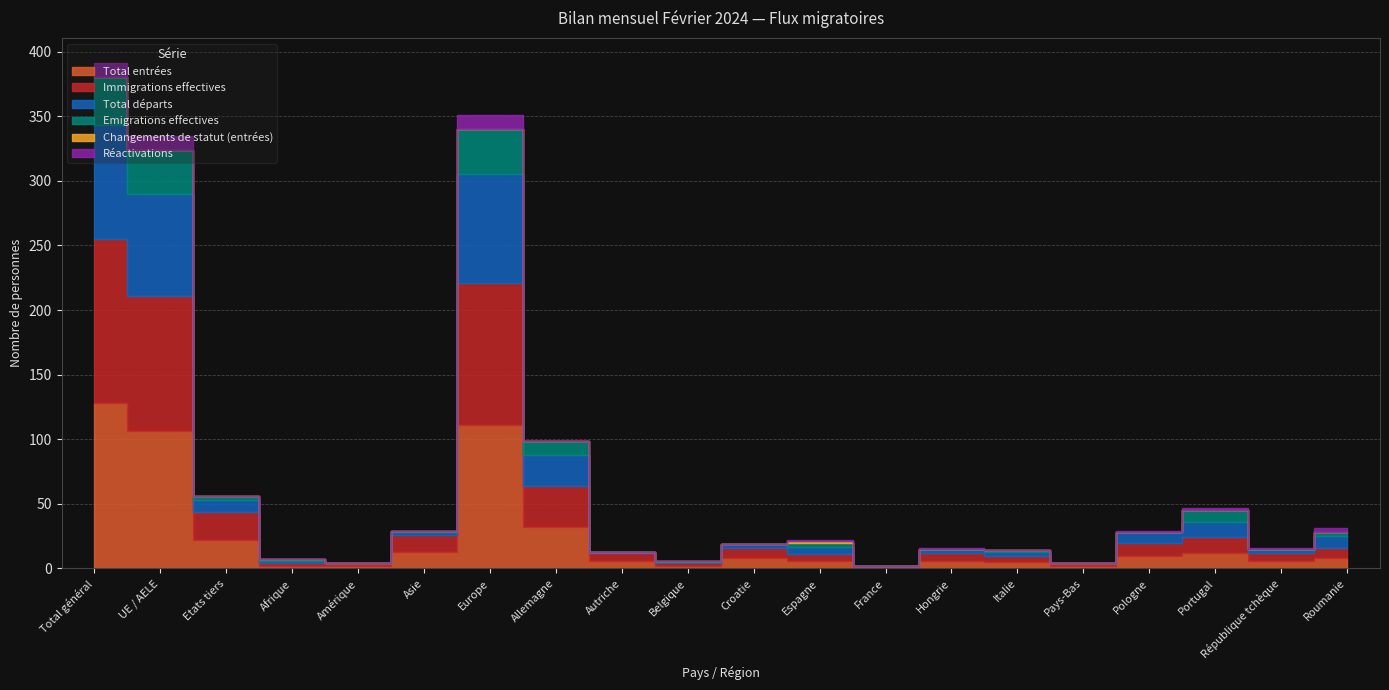

True or false: Total entrées has more than 2 interior local peaks.

True